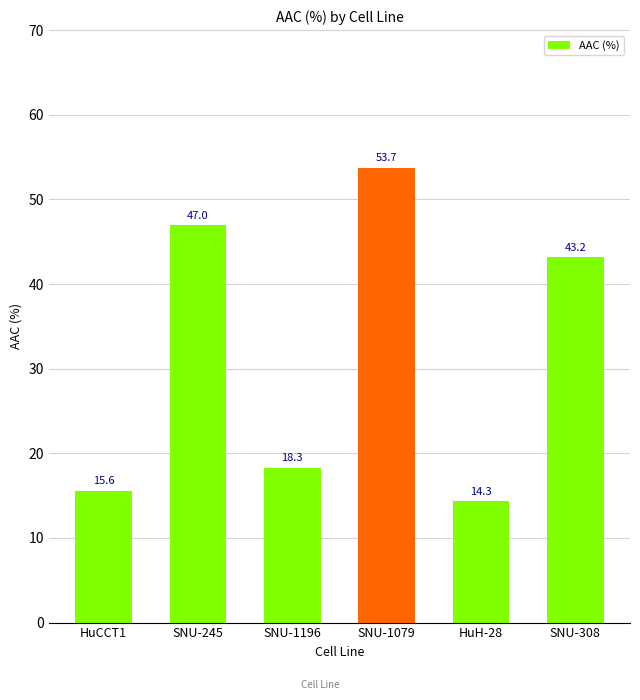

What is the change in value from SNU-245 to SNU-308?

-3.8